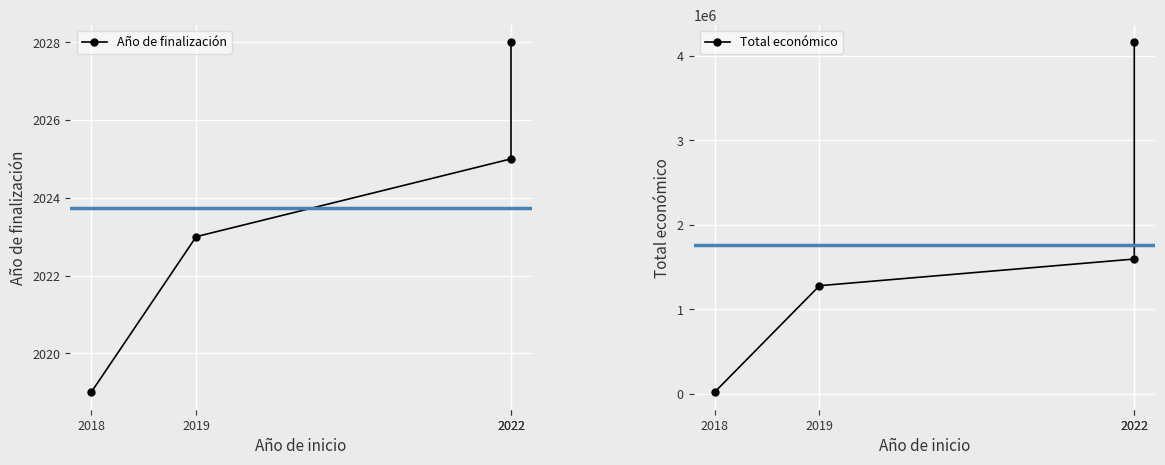

At 2022, list the series in order from largest to smallest.

Total económico, Año de finalización